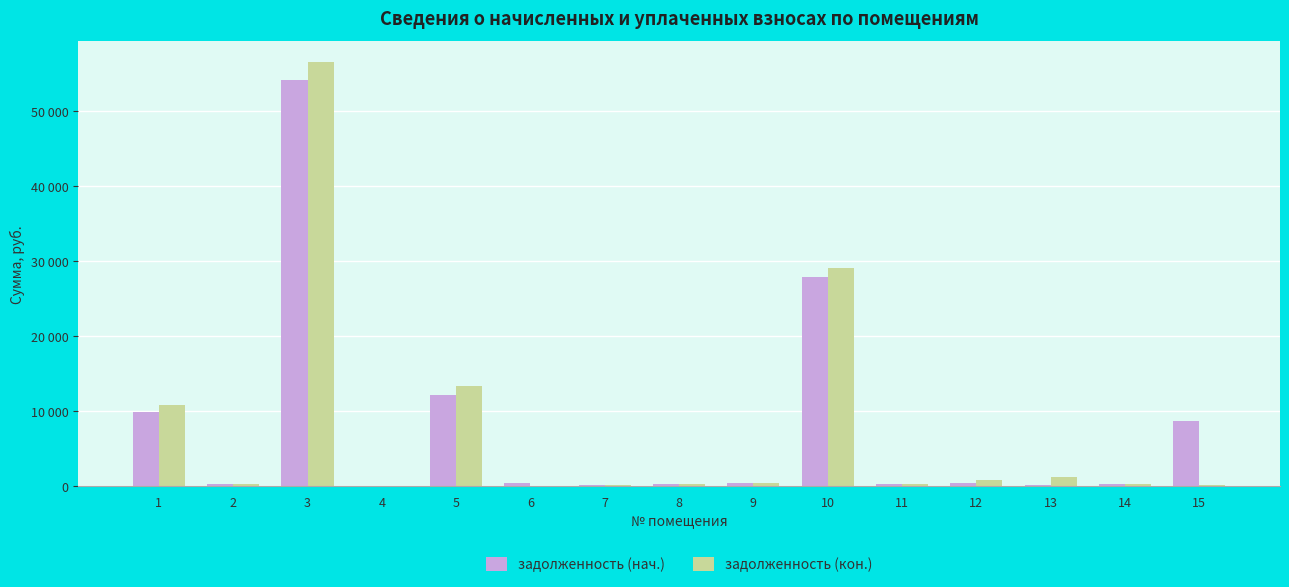

Between 2 and 3, which is larger?

3